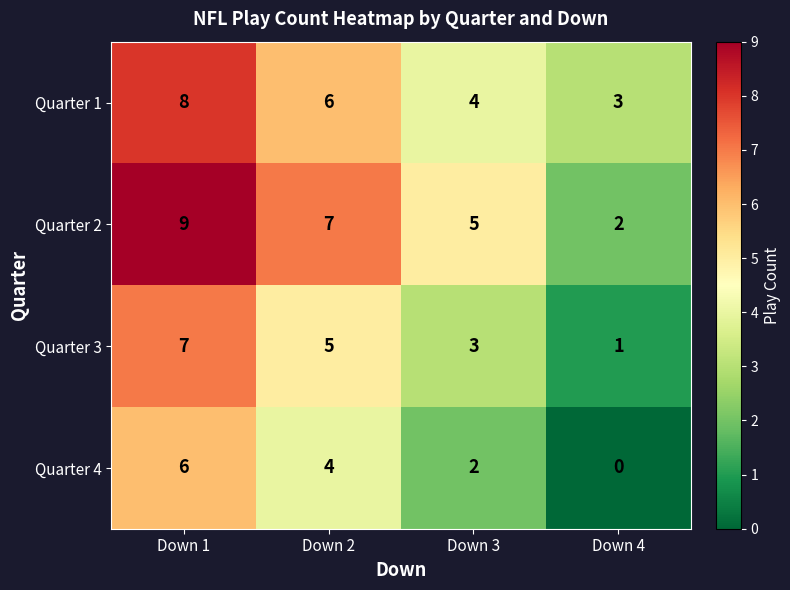

At which label is Quarter 1 closest to 5?

Down 2